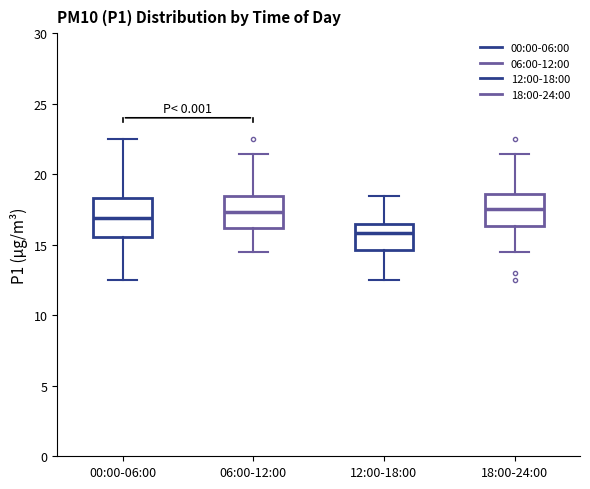

Reading left to right, read every box against the y-axis: the position of its median line, the range the box covers, and the ends of its whiskers. The values are not printed on the chart, so give them approximately, as read against the axis.

00:00-06:00: median 17.0, box 15.5 to 18.5, whiskers 12.5 to 22.5
06:00-12:00: median 17.5, box 16.0 to 18.5, whiskers 14.5 to 21.5
12:00-18:00: median 16.0, box 14.5 to 16.5, whiskers 12.5 to 18.5
18:00-24:00: median 17.5, box 16.5 to 18.5, whiskers 14.5 to 21.5